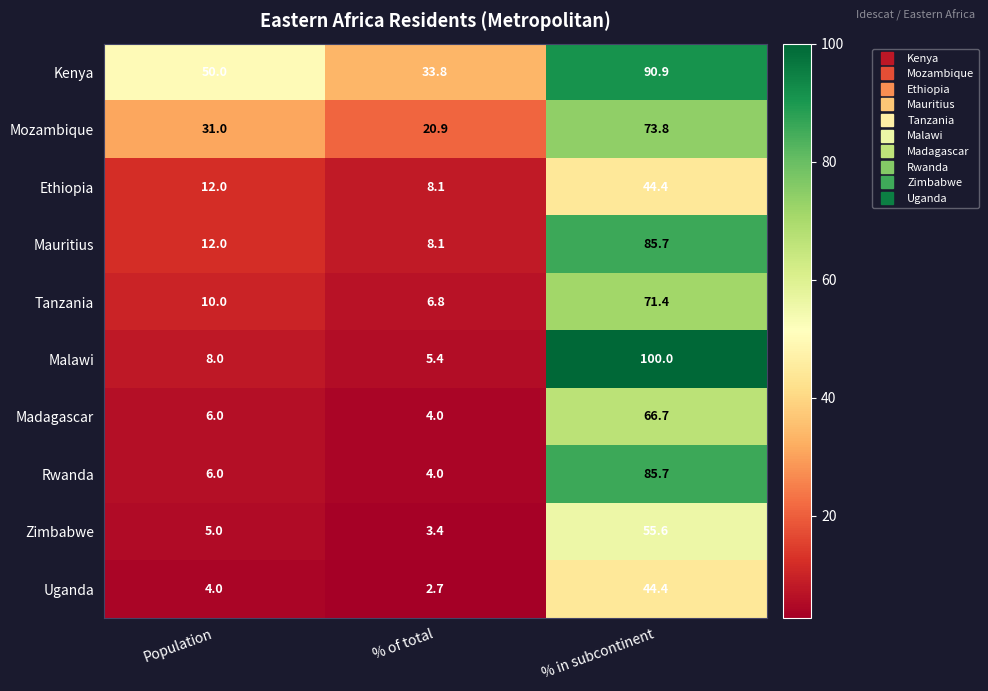

Reading left to right, extract all data points from this chart.

Kenya: 50.0	33.8	90.9
Mozambique: 31.0	20.9	73.8
Ethiopia: 12.0	8.1	44.4
Mauritius: 12.0	8.1	85.7
Tanzania: 10.0	6.8	71.4
Malawi: 8.0	5.4	100.0
Madagascar: 6.0	4.0	66.7
Rwanda: 6.0	4.0	85.7
Zimbabwe: 5.0	3.4	55.6
Uganda: 4.0	2.7	44.4